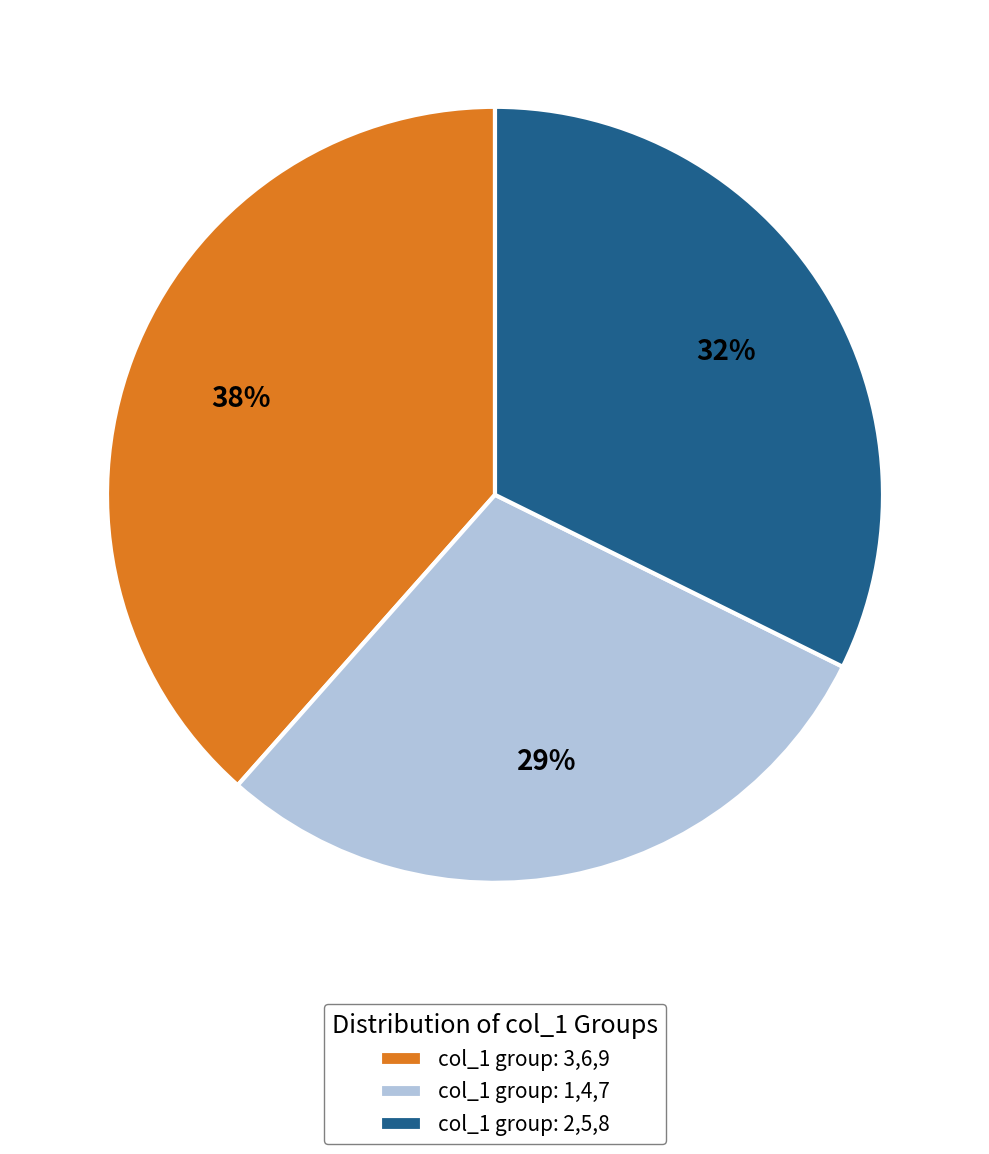

What is the ratio of the value at col_1 group: 1,4,7 to the value at col_1 group: 3,6,9?

0.8